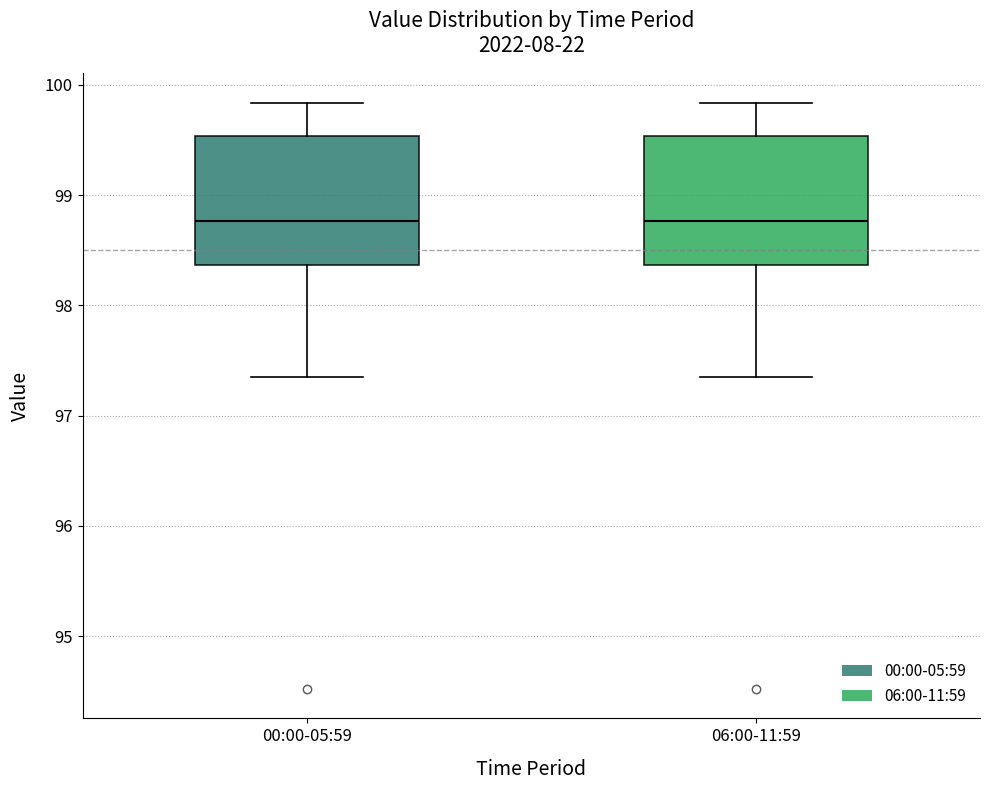

Where does the upper whisker of the box for 00:00-05:59 end on the y-axis? The values are not printed on the chart, so give them approximately, as read against the axis.

99.8